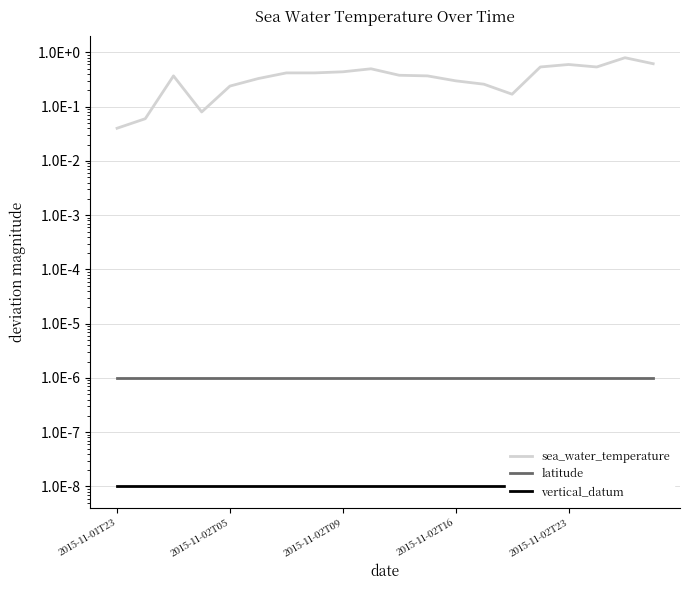

The value of sea_water_temperature at 17 is 0.5. True or false?

True